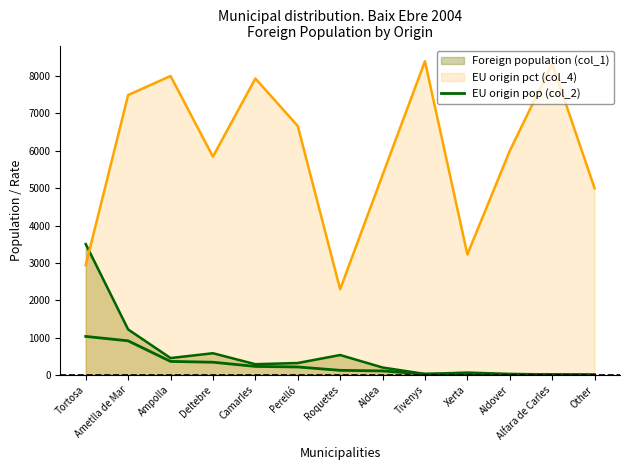

Does the chart display data point markers on the line(s)?

No